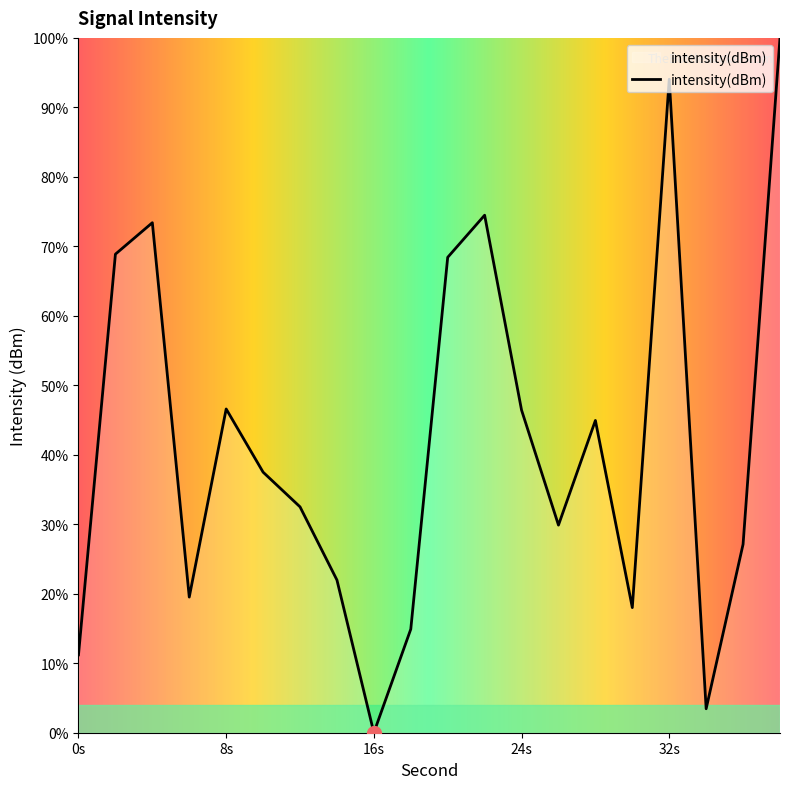

Does the chart have visible grid lines?

No